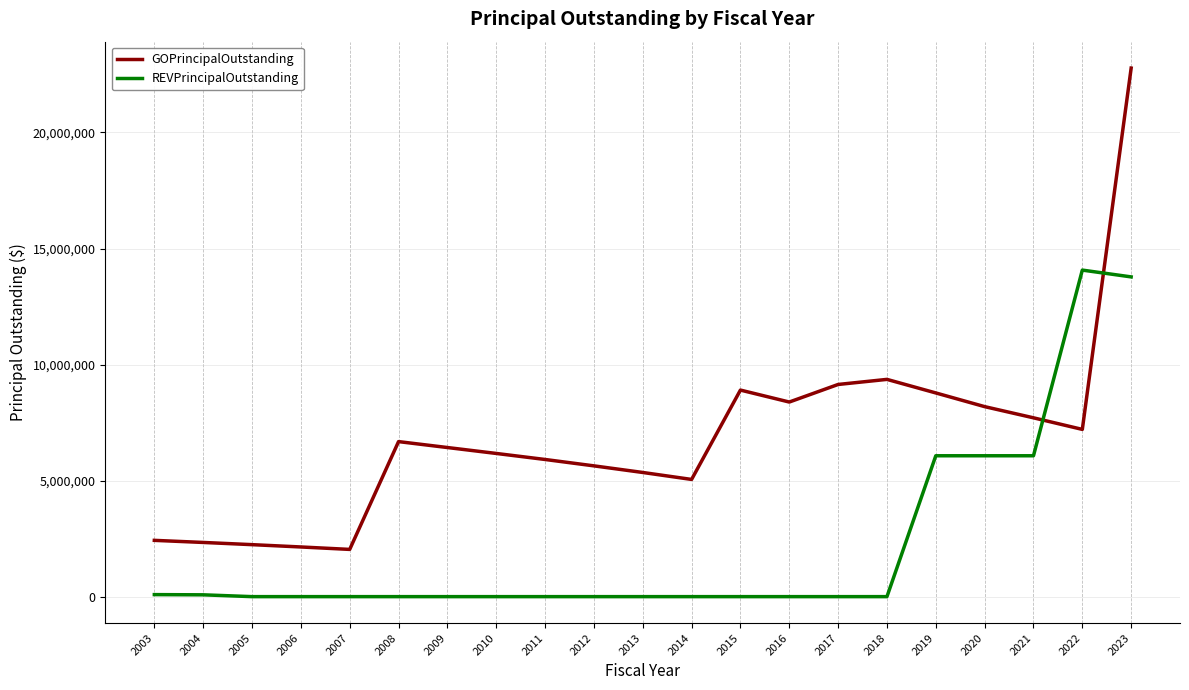

Which series has the widest spread of values?

GOPrincipalOutstanding